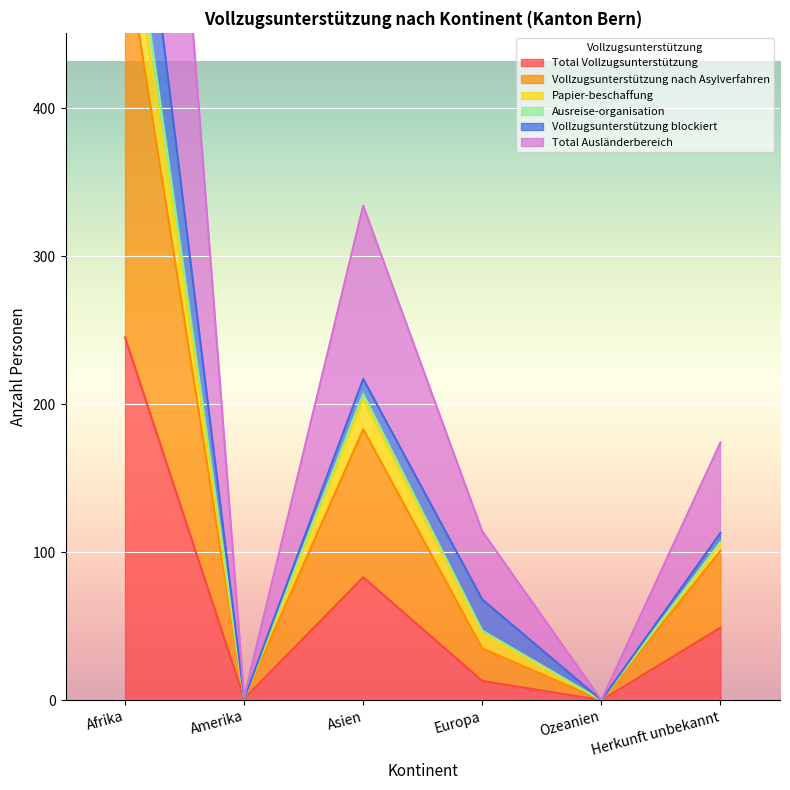

The Total Vollzugsunterstützung series shows 136 at Asien. True or false?

False